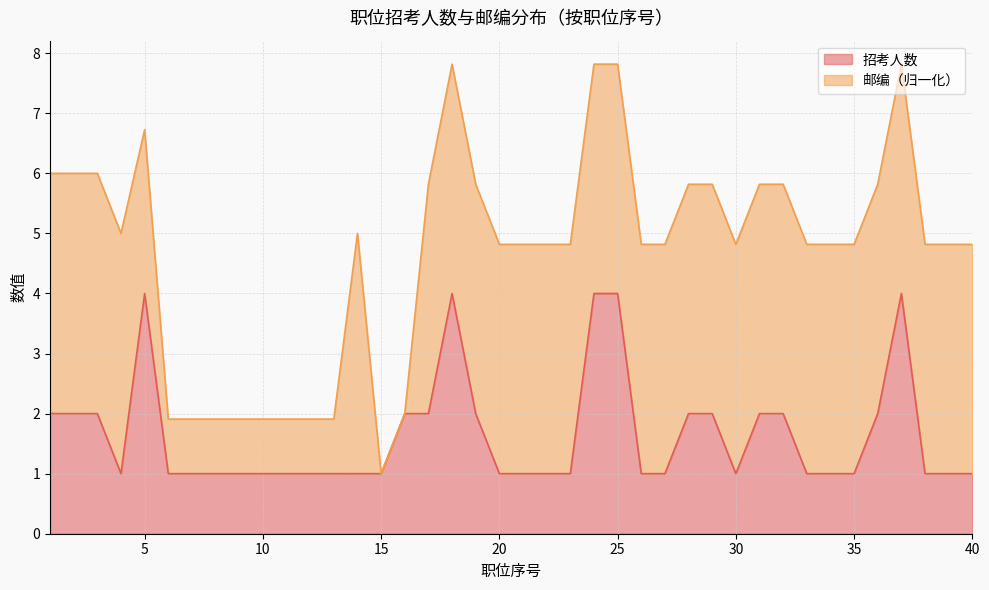

What is the average value?

2